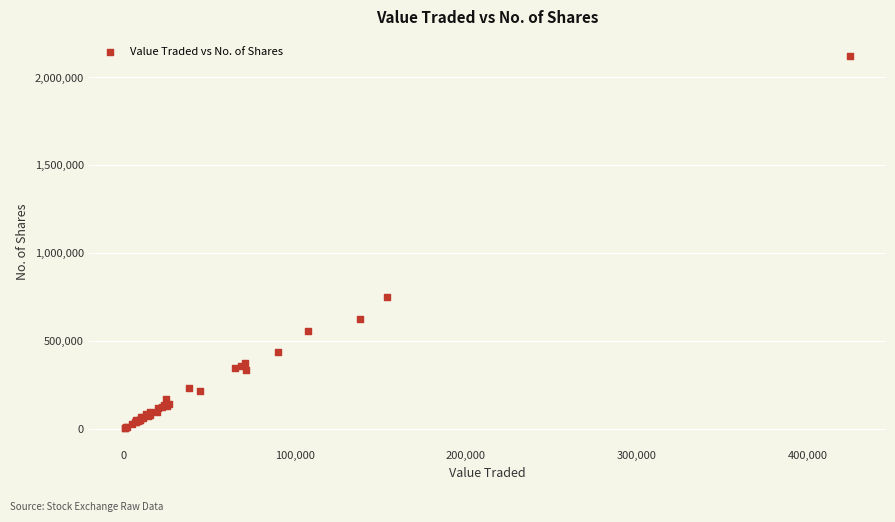

What Y value in the scatter plot is closest to 1064670?

747164